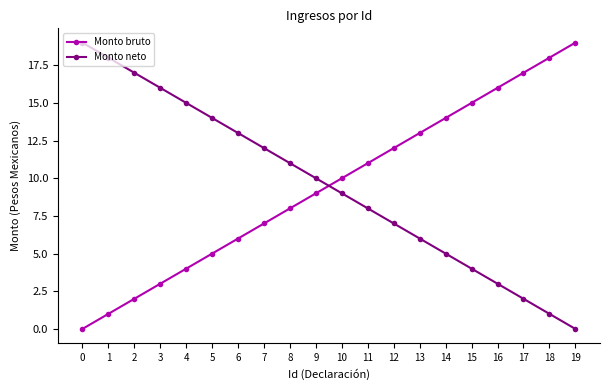

List the labels in order of Monto neto value, largest first.

0, 1, 2, 3, 4, 5, 6, 7, 8, 9, 10, 11, 12, 13, 14, 15, 16, 17, 18, 19